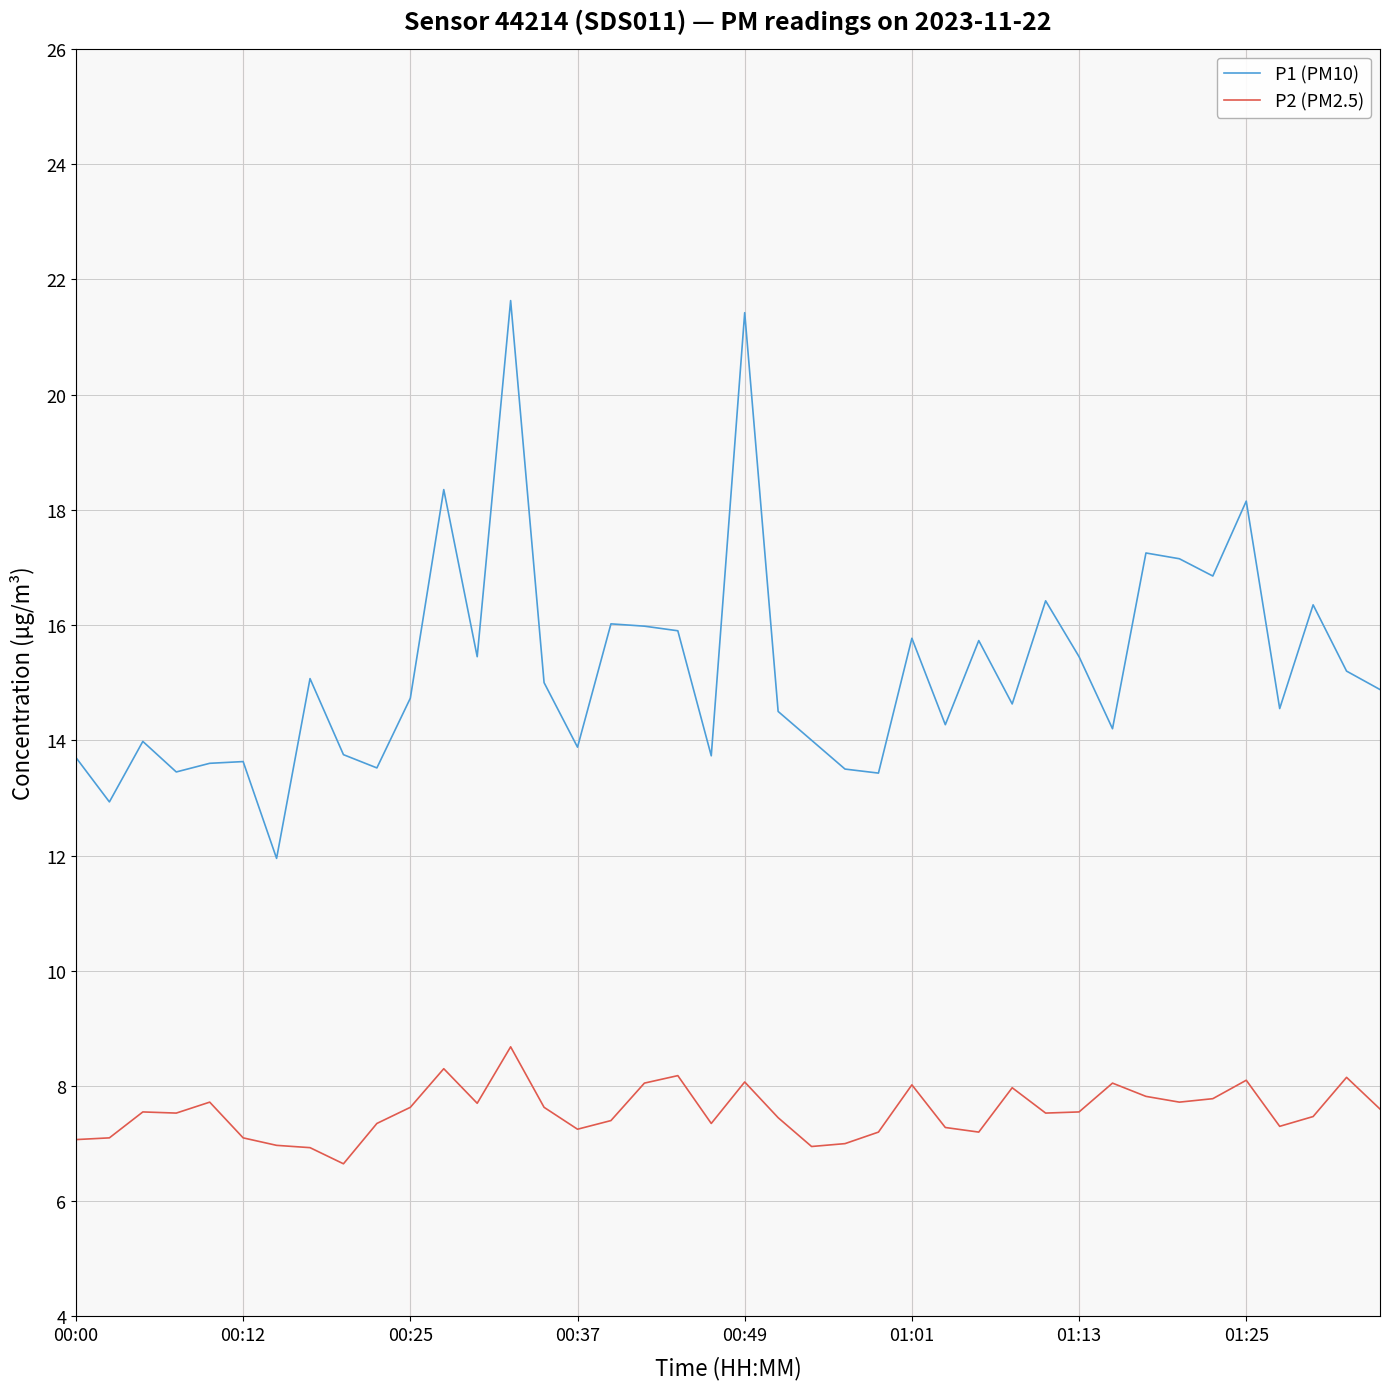

Which series has the largest range (max minus min)?

P1 (PM10)